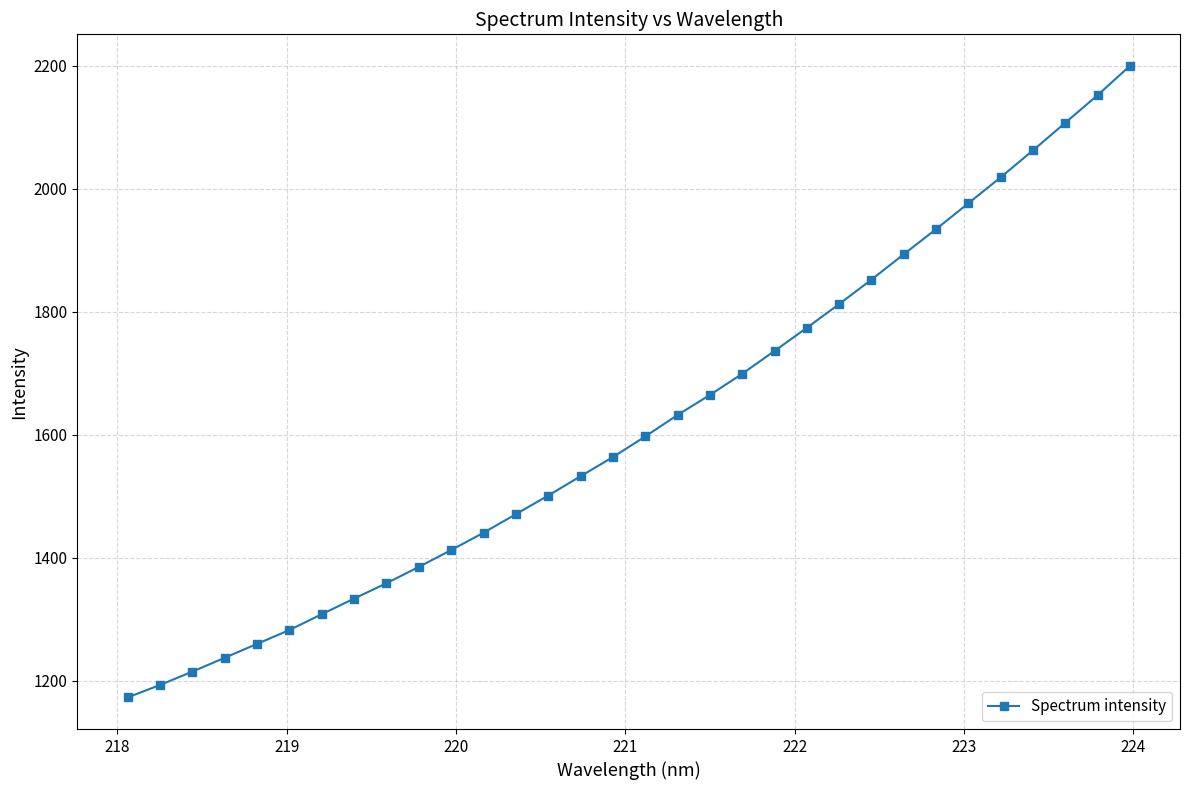

What is the value of the 19th point from the left?

1664.8